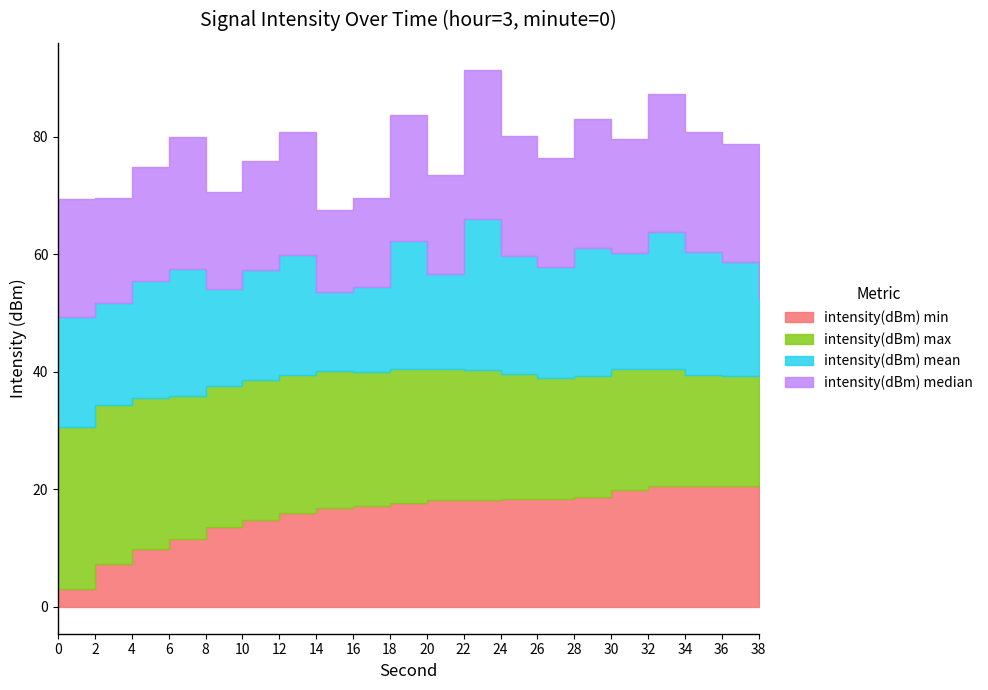

What is the difference between the highest and lowest values at 28?

3.2